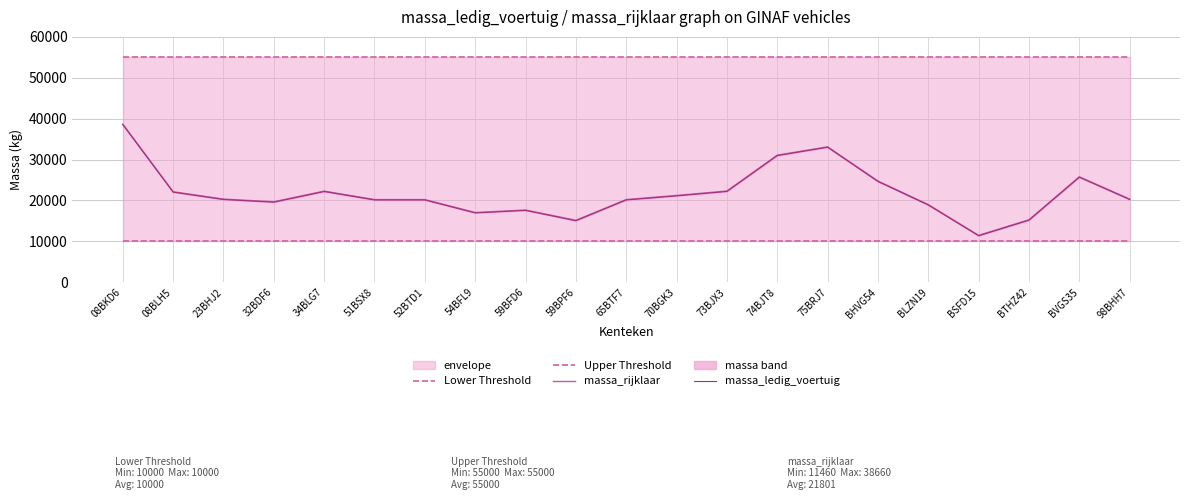

At which label is Upper Threshold closest to 55000?

08BKD6